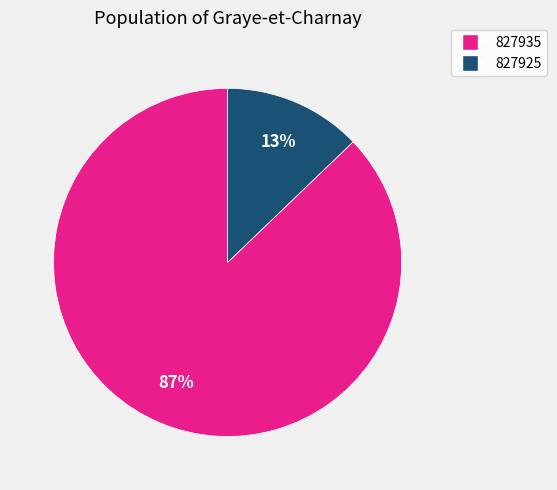

Is it true that 827935 is 77% of the pie?

False